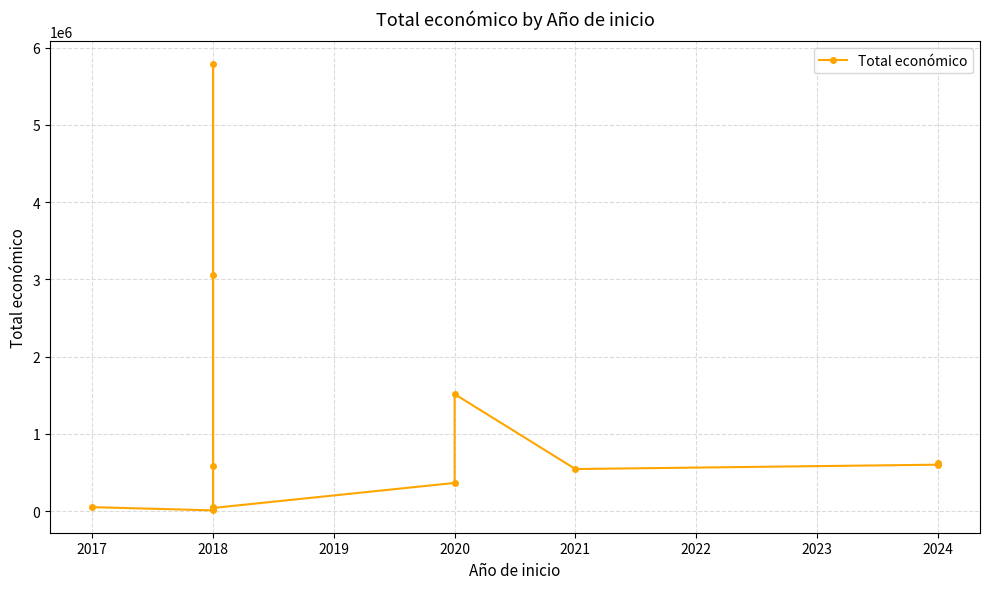

Reading left to right, what are all the values shown in this chart?

50000	7960	581157	5792221	3051573	52055	39450	363424	1513726	543365	599792	615375